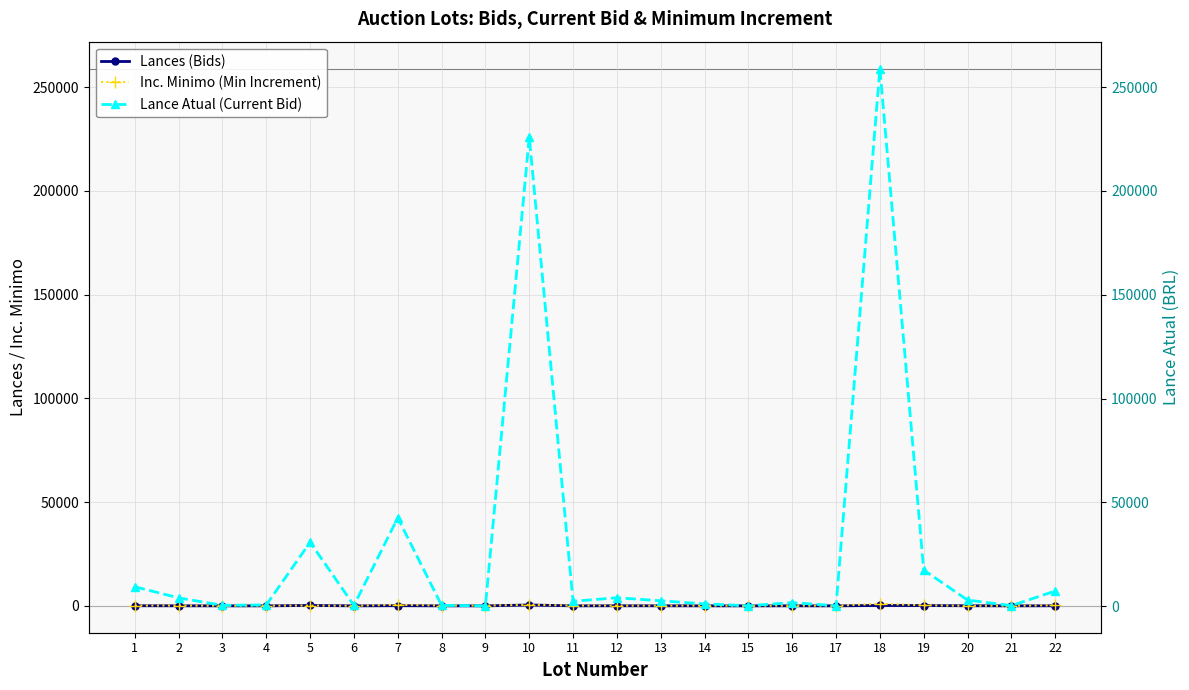

Is the value of Inc. Minimo (Min Increment) at 9 greater than the value of Lances (Bids) at 11?

Yes